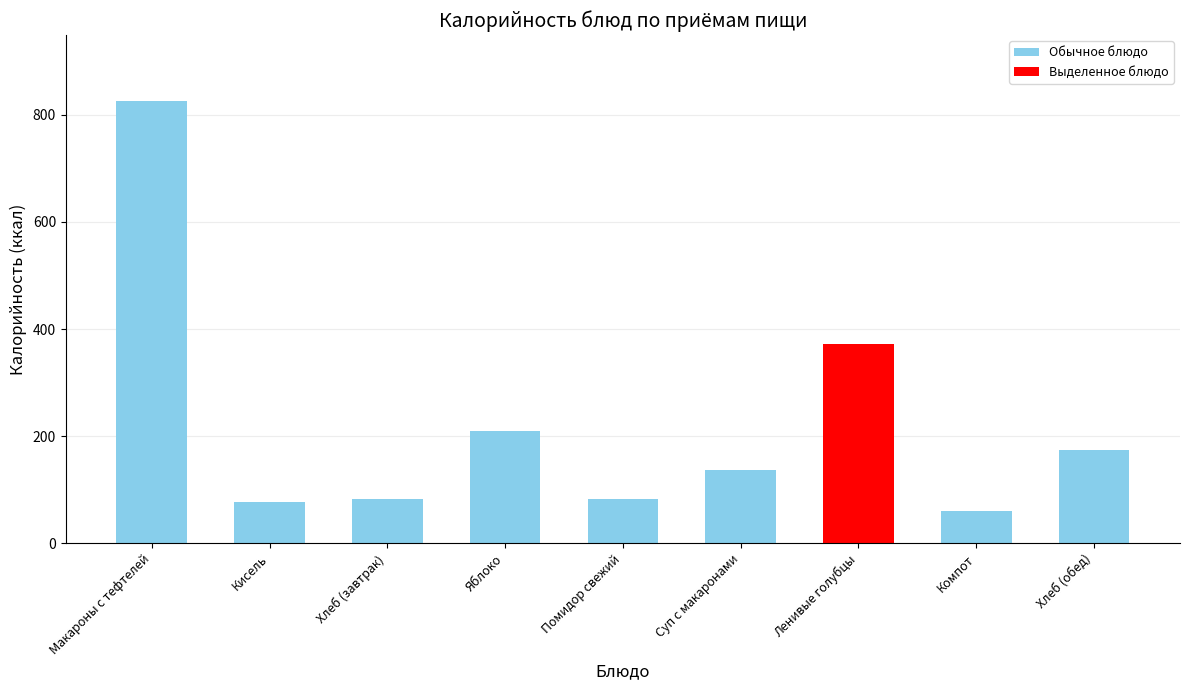

Does the chart contain any negative values?

No